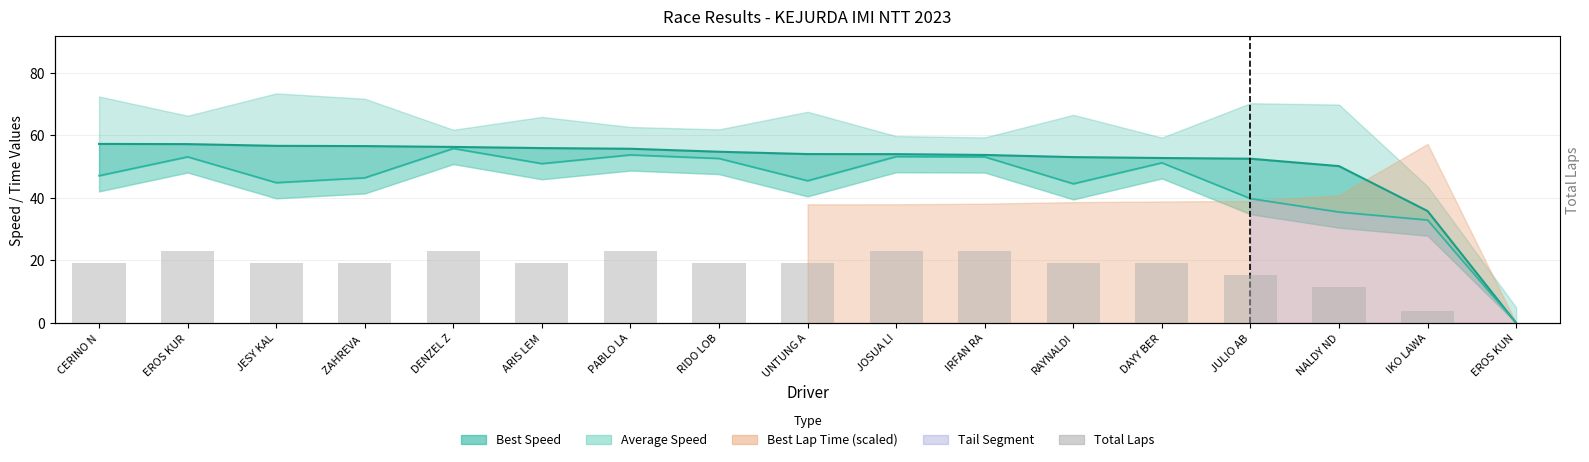

What position from the left is ARIS LEM?

6